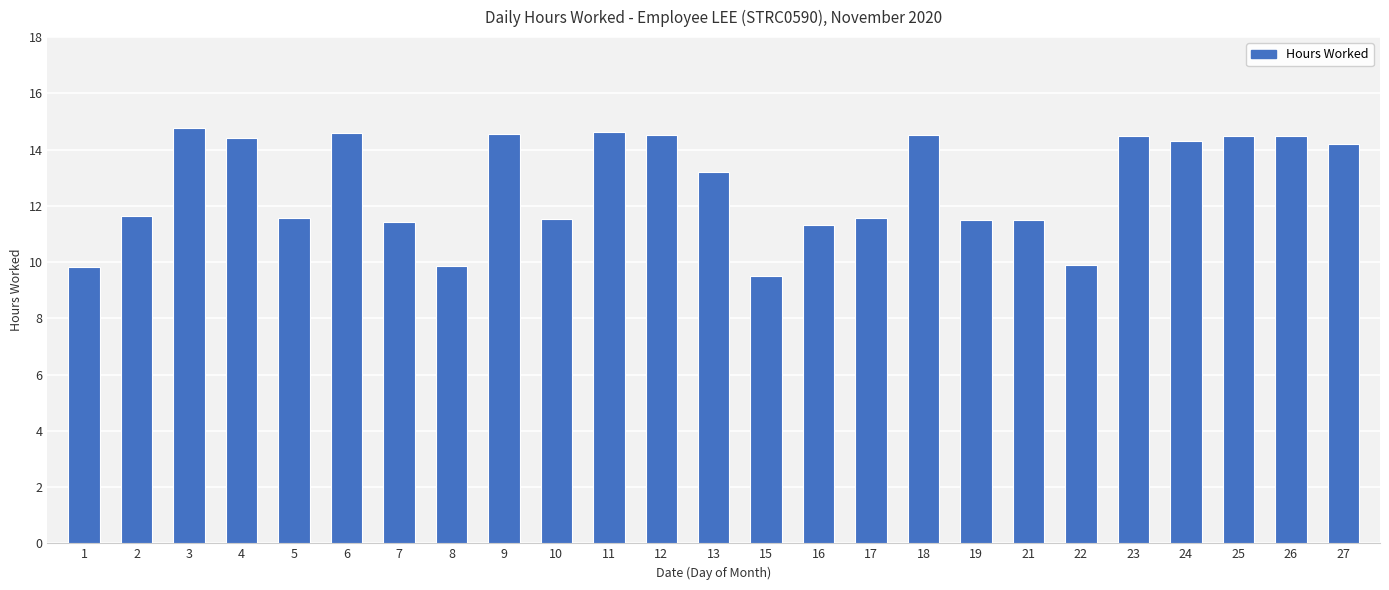

Where does the data first go above 13?

3